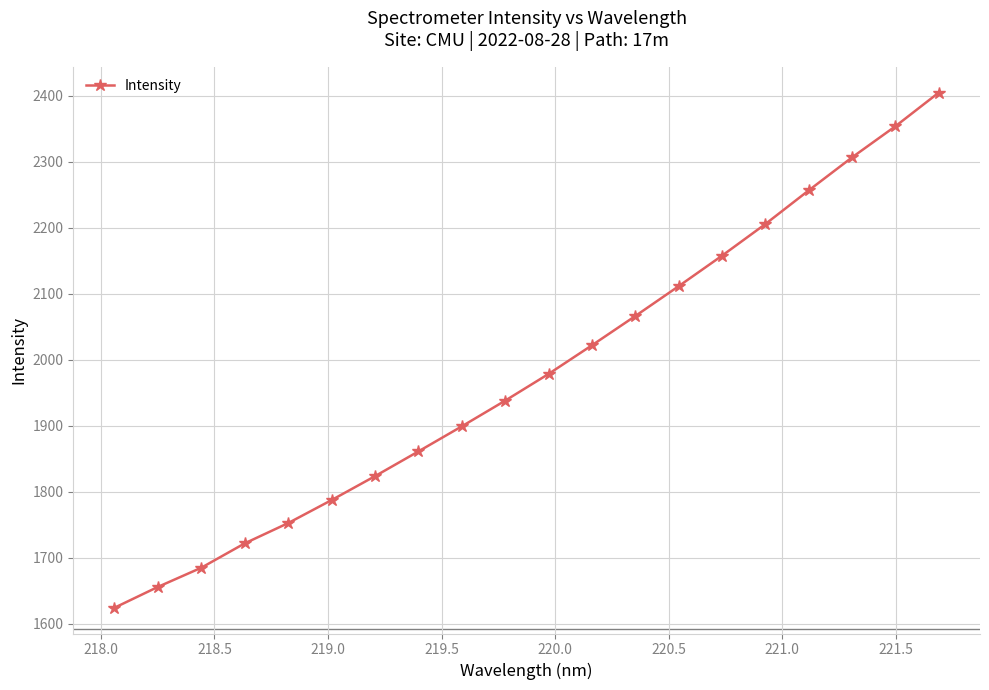

True or false: the data has more than 2 interior local peaks.

False